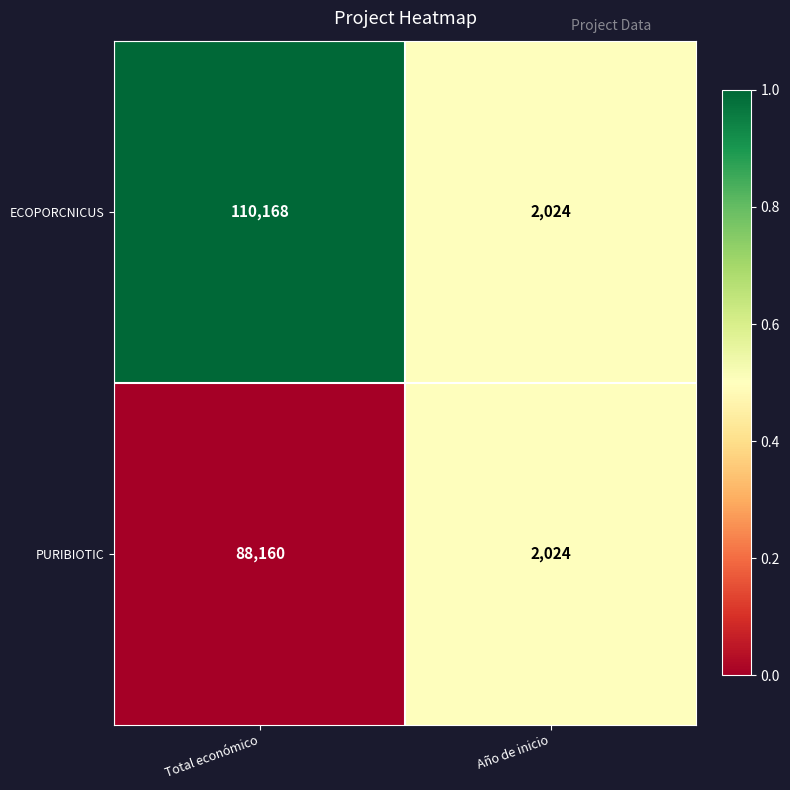

What is the maximum value shown in the chart?

110168